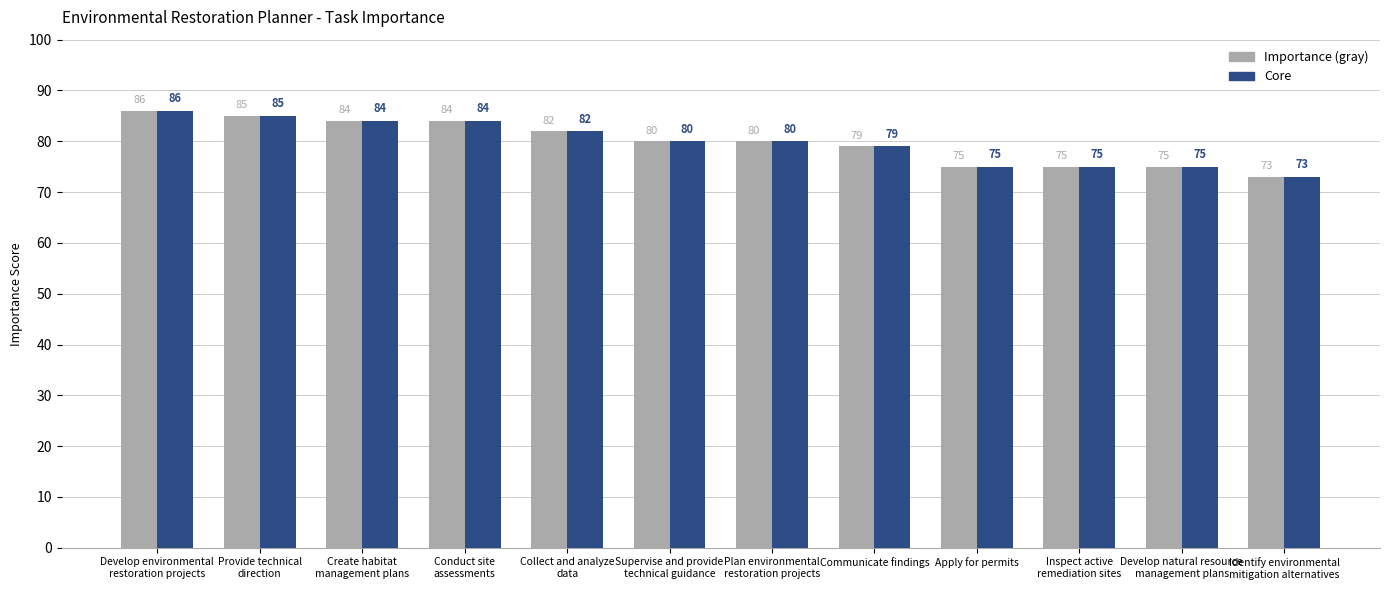

What is the maximum value shown in the chart?

86